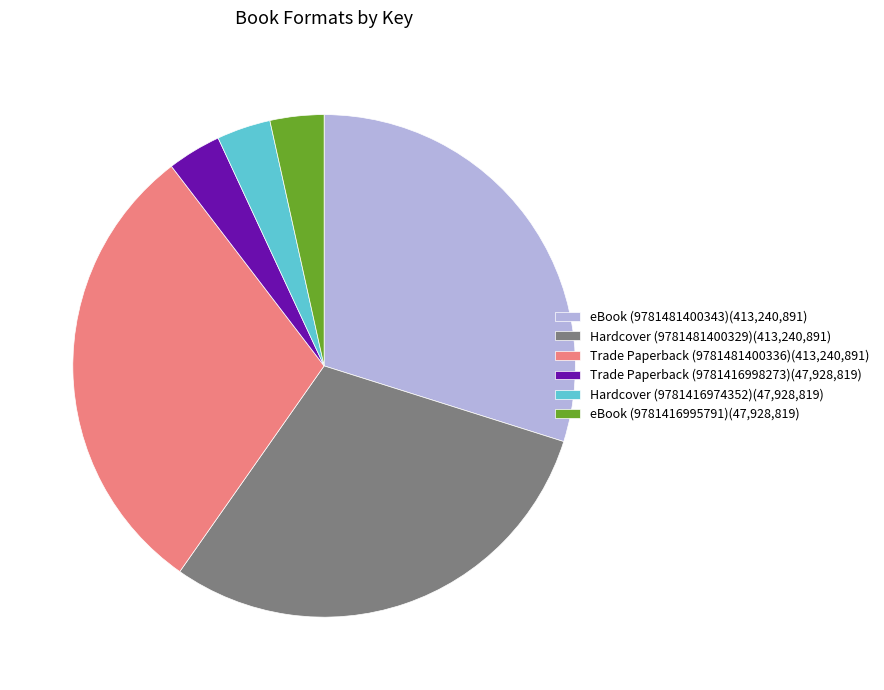

How many segments does this pie chart have?

6